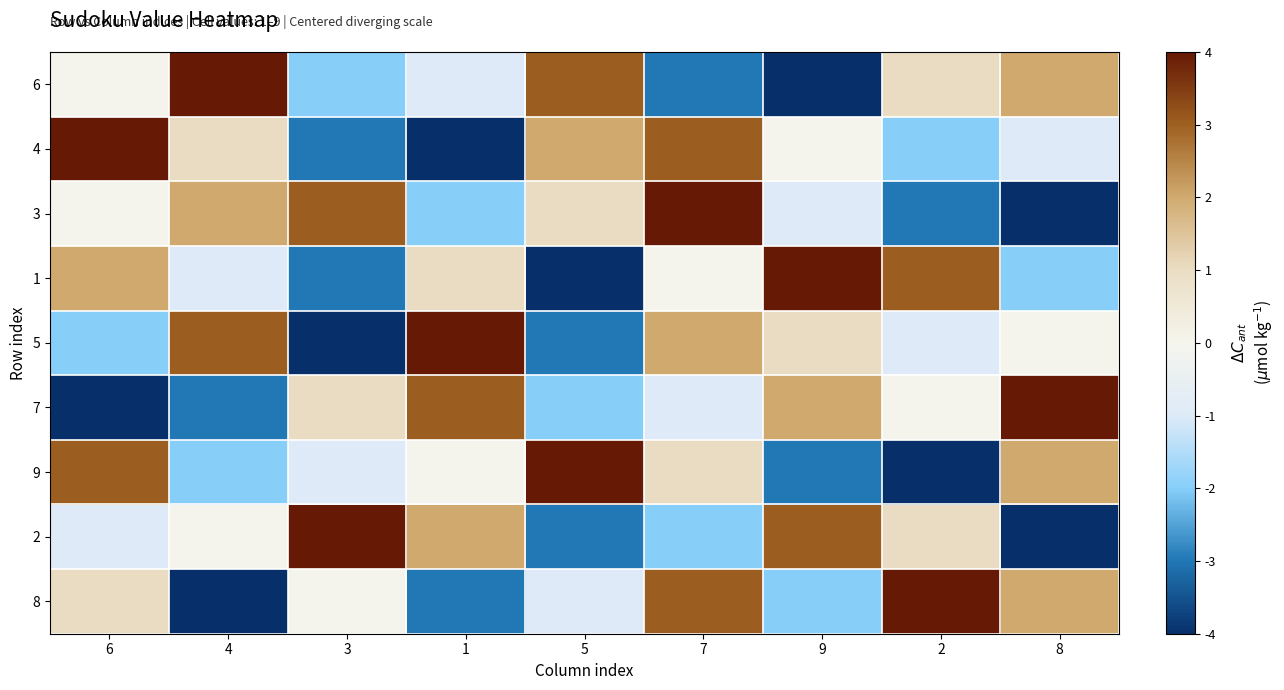

Rank the series by their maximum value, from lowest to highest.

6, 4, 3, 1, 5, 7, 9, 2, 8